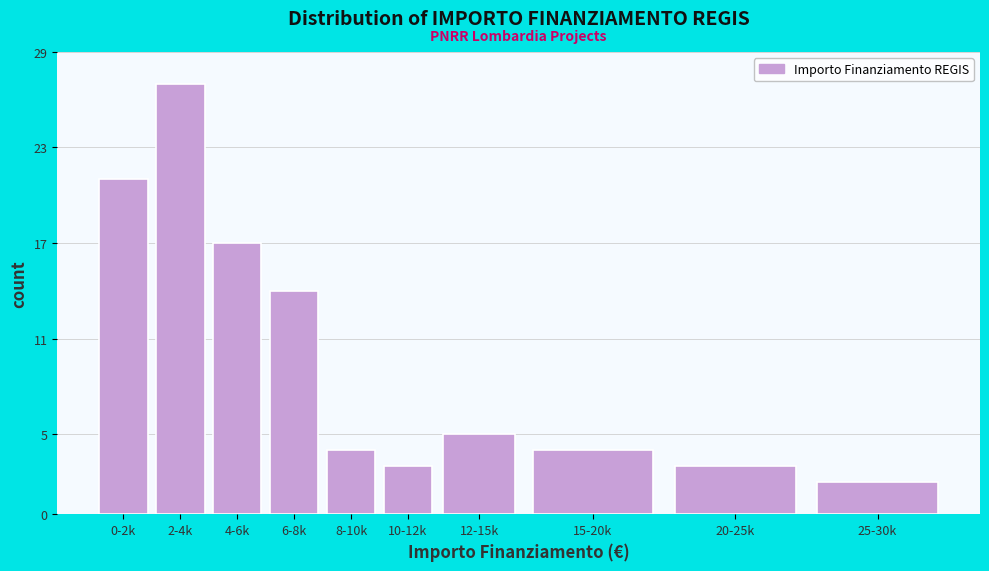

Reading left to right, extract all data points from this chart.

0-2k=21	2-4k=27	4-6k=17	6-8k=14	8-10k=4	10-12k=3	12-15k=5	15-20k=4	20-25k=3	25-30k=2